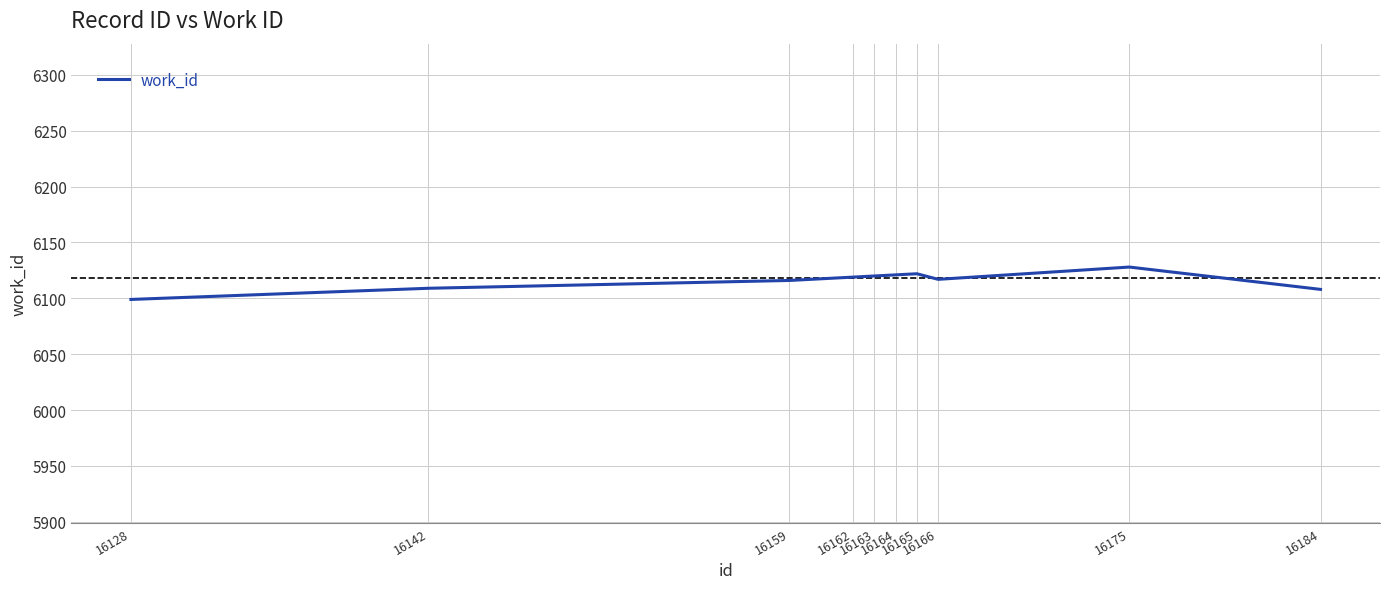

Does the chart display data point markers on the line(s)?

No